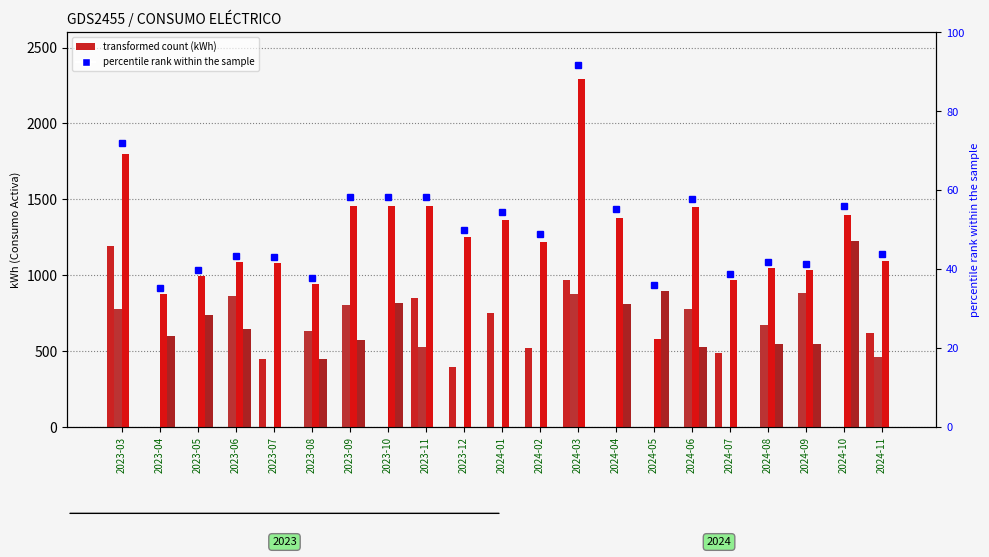

What is the label of the 21st bar from the right?

2023-03